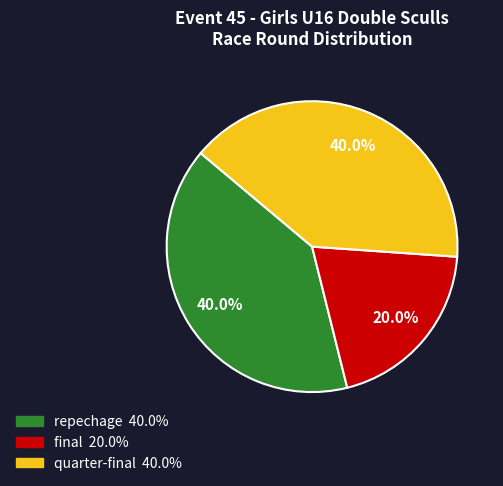

To the nearest percent, what is the difference between the largest and smallest slice percentages?

20%